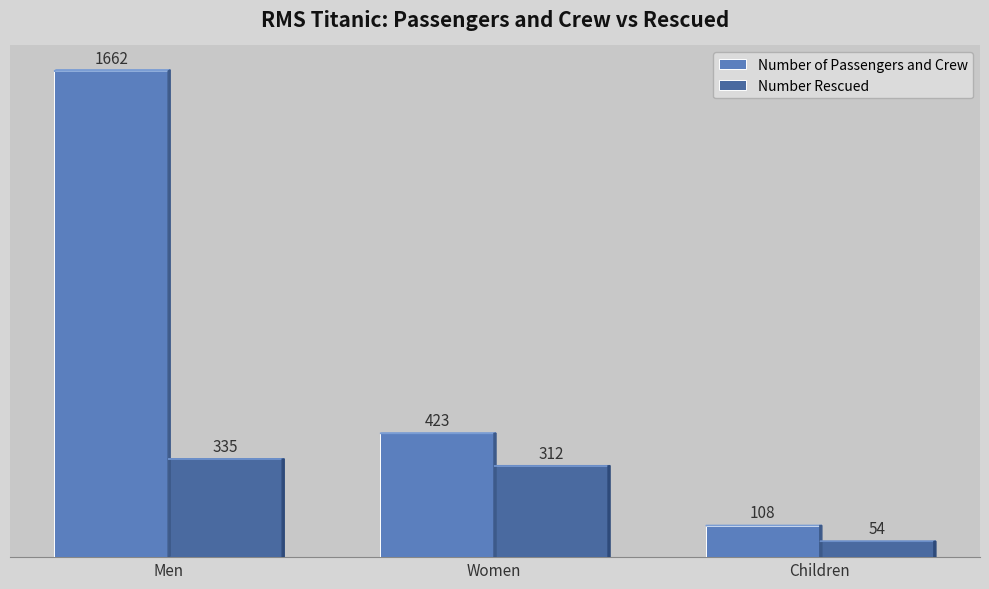

What is the sum of all Number Rescued values?

701